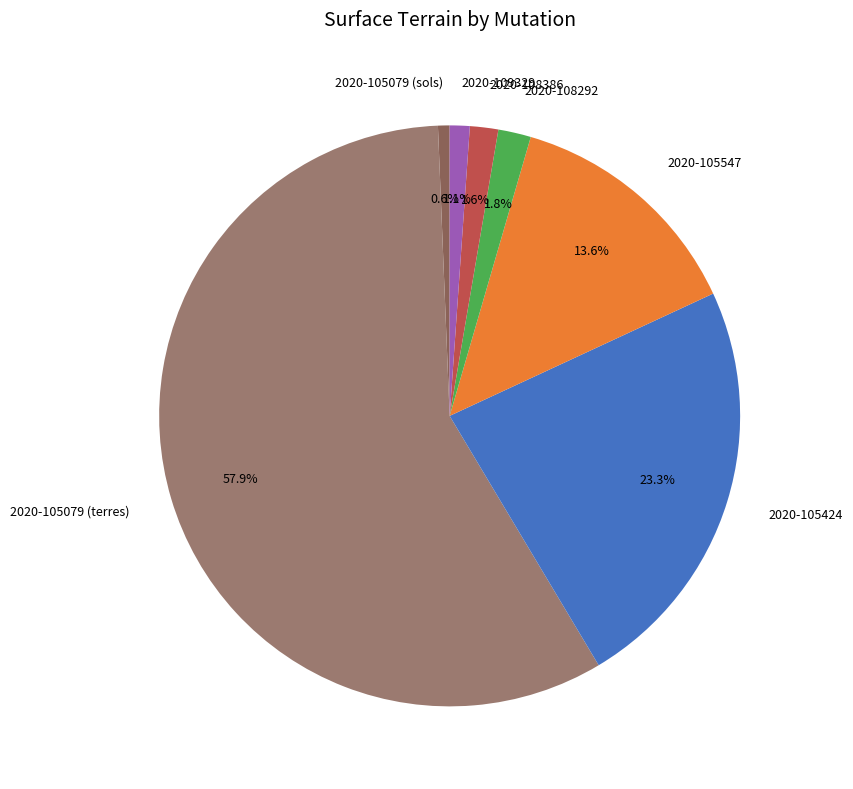

To the nearest percent, what percentage of the pie is 2020-108386?

2%